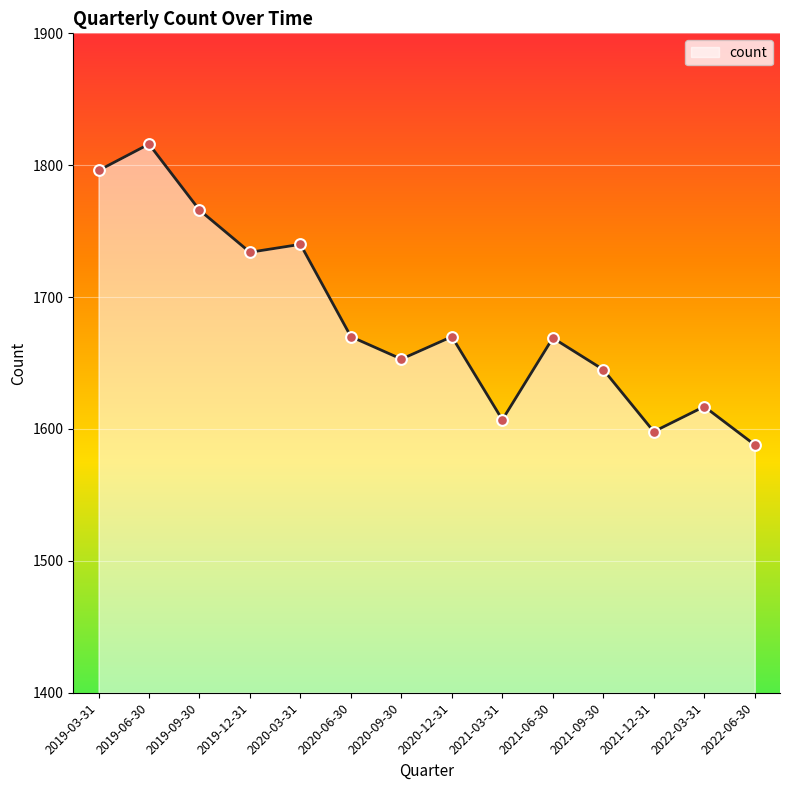

What is the change in value from 2020-09-30 to 2020-12-31?

+17